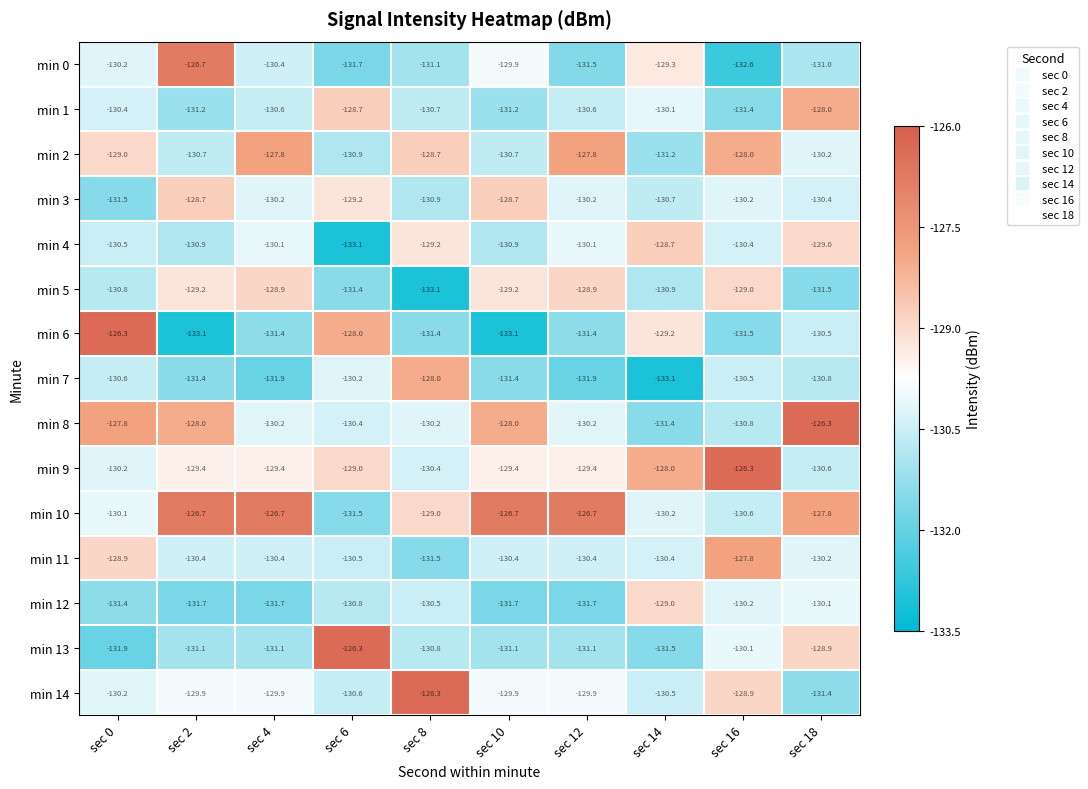

Between sec 6 and sec 14, which series saw the biggest shift?

min 13